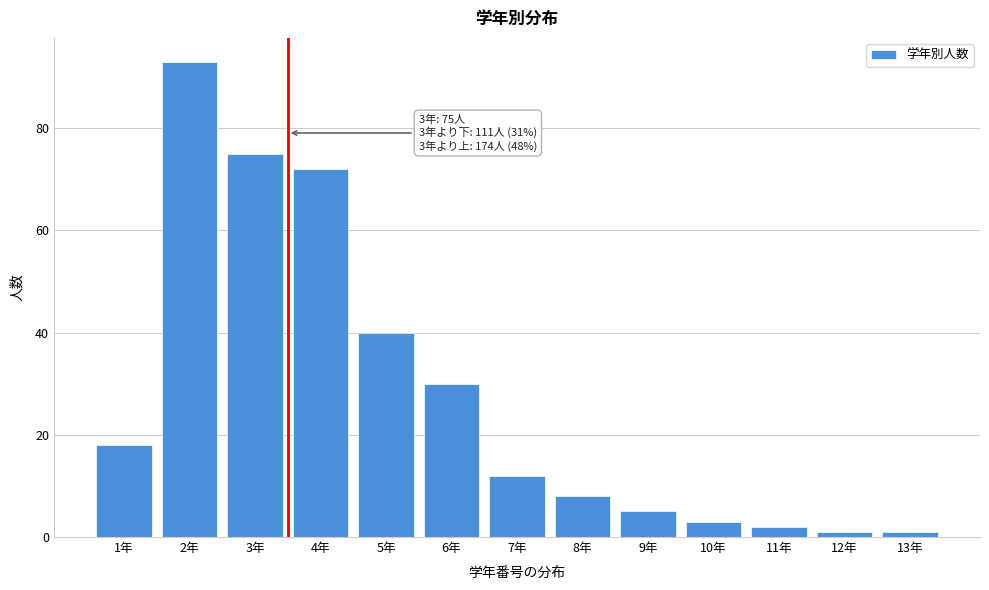

Reading left to right, extract all data points from this chart.

18	93	75	72	40	30	12	8	5	3	2	1	1